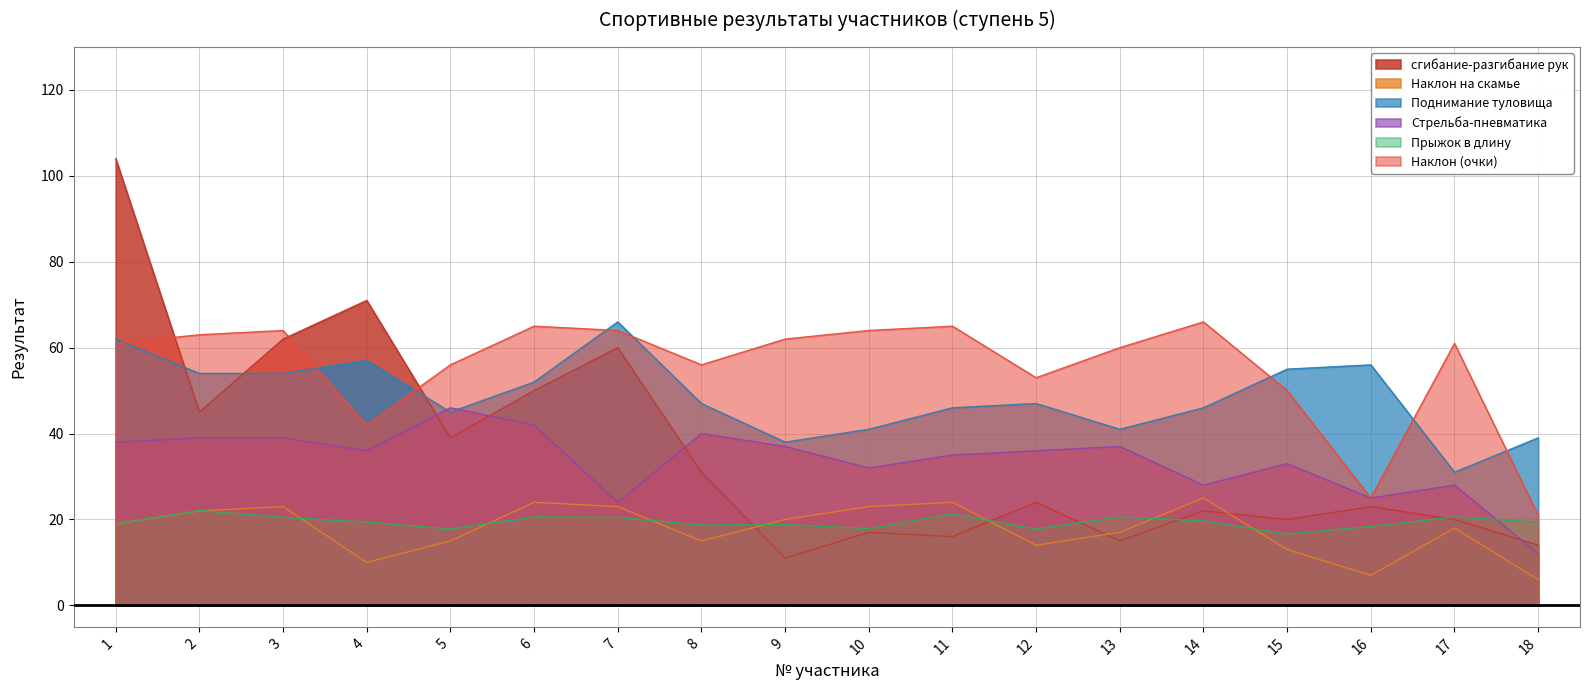

What is the average value of the Наклон (очки) series?

55.4